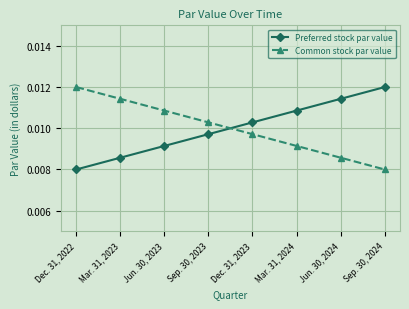

How many lines are shown in the chart?

2